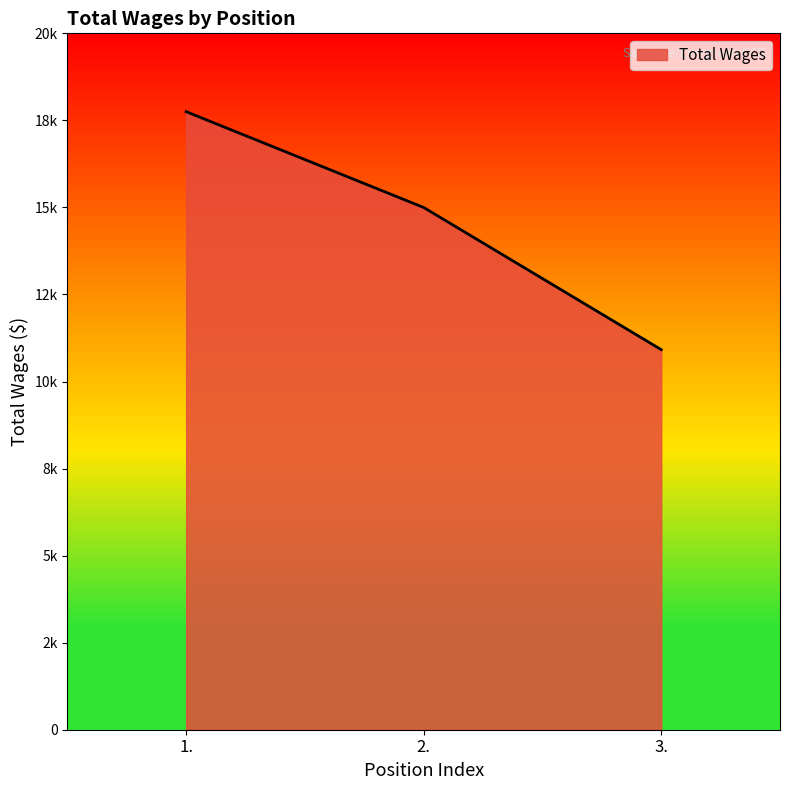

The chart shows a value of 7697 at 2.. True or false?

False